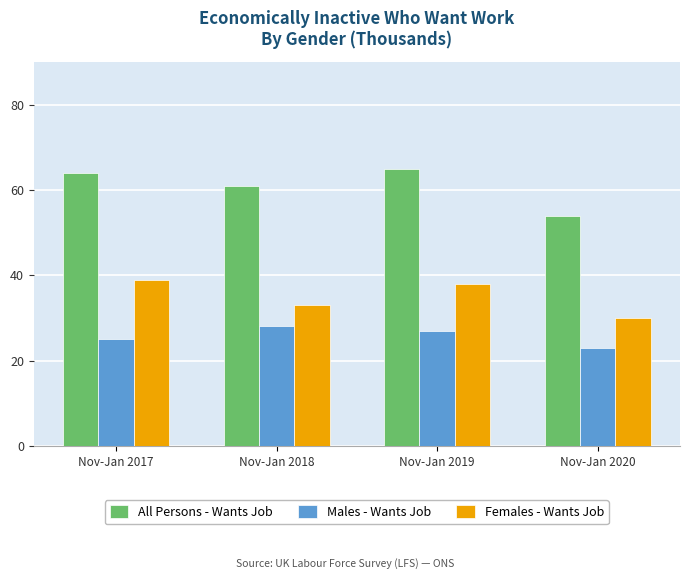

What is the spread (max minus min) of values at Nov-Jan 2020?

31